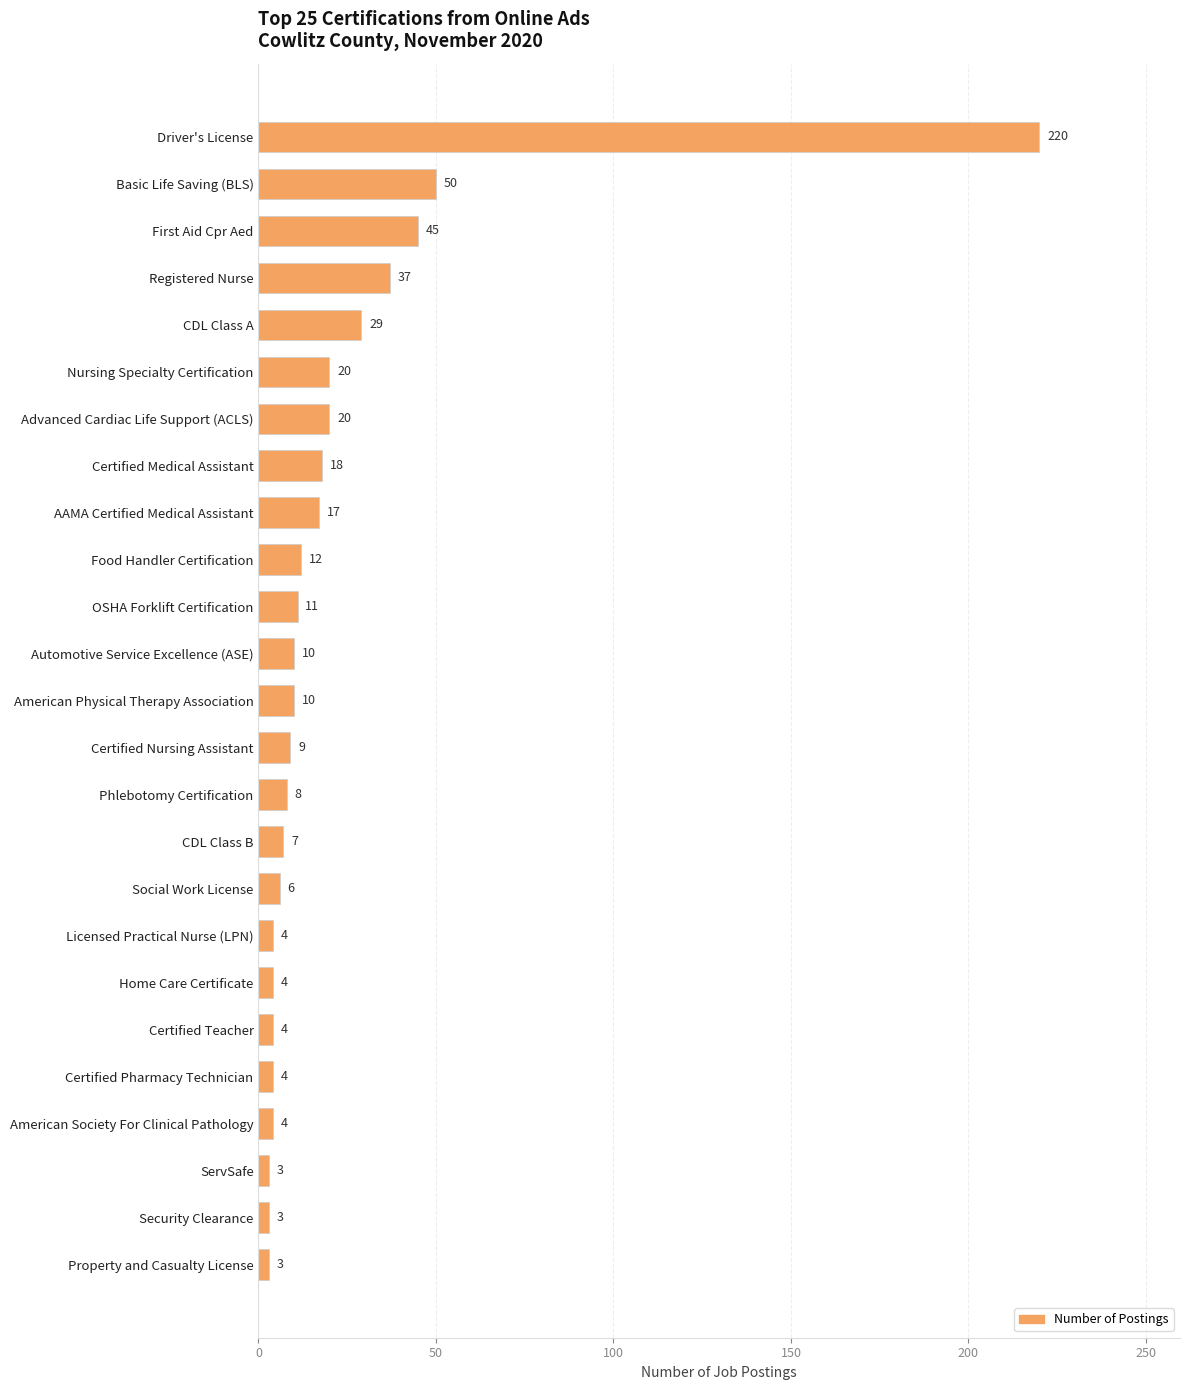

What position from the top is Food Handler Certification?

10